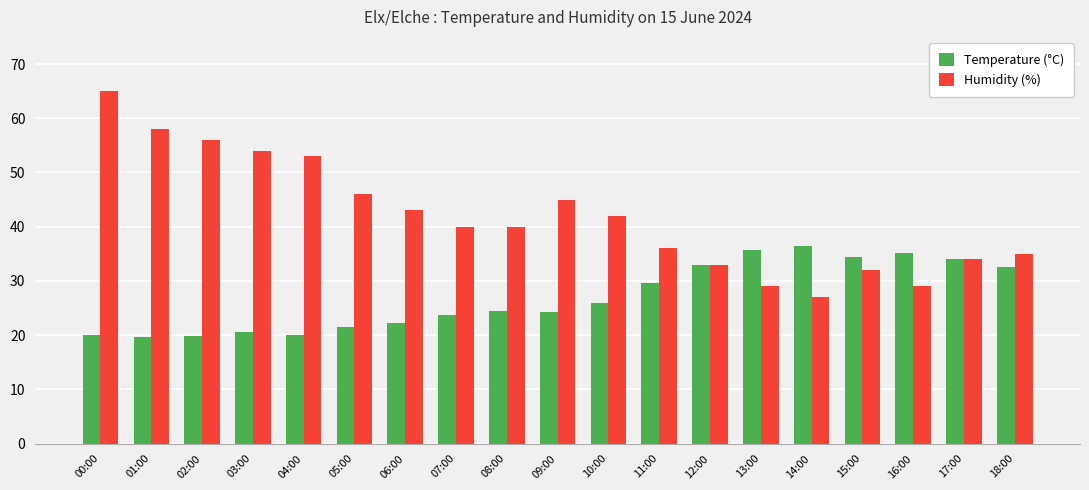

What is the difference between the highest and lowest values at 05:00?

24.5